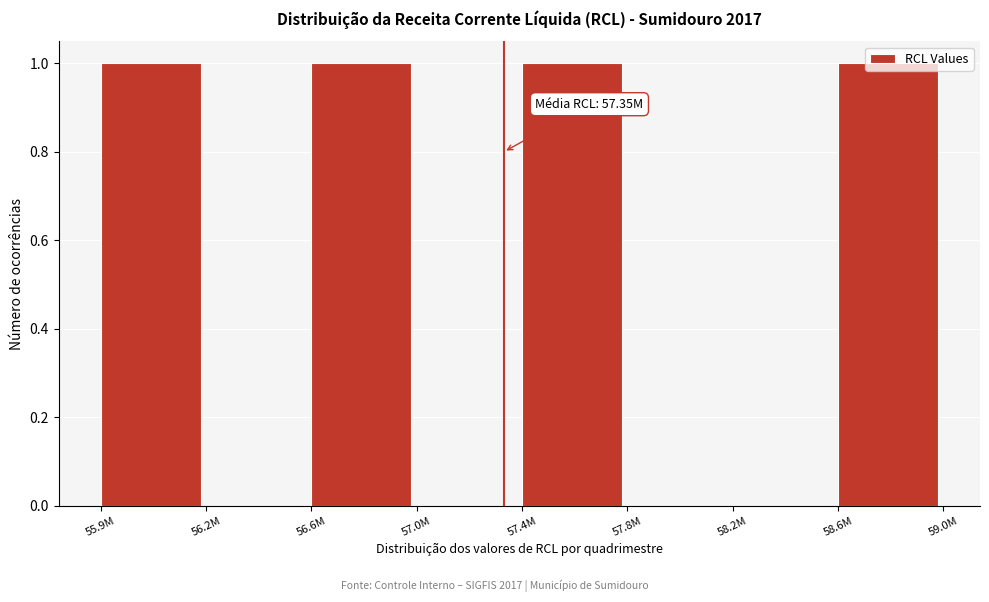

The value at 57.0M is 0. True or false?

True